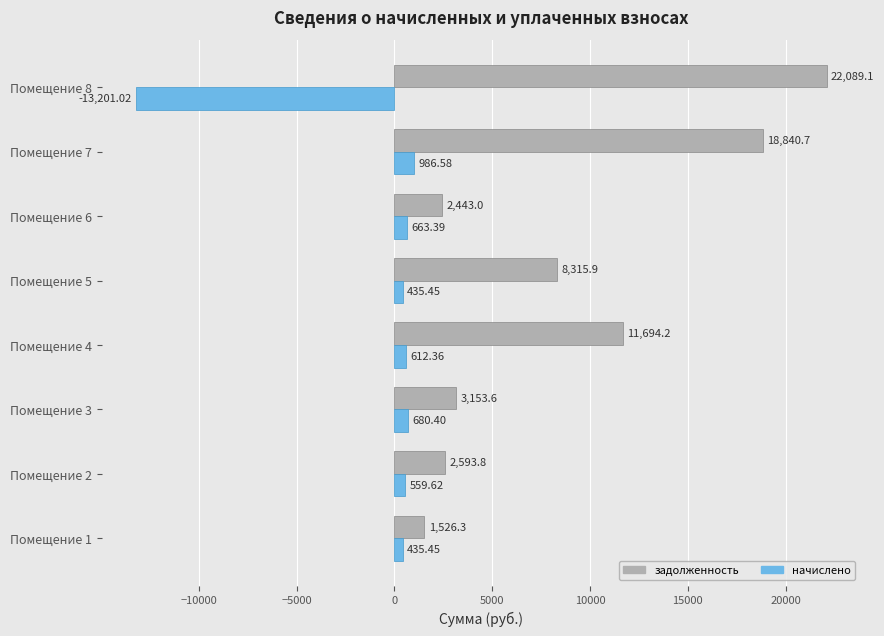

At how many categories does at least one series exceed 18406?

2